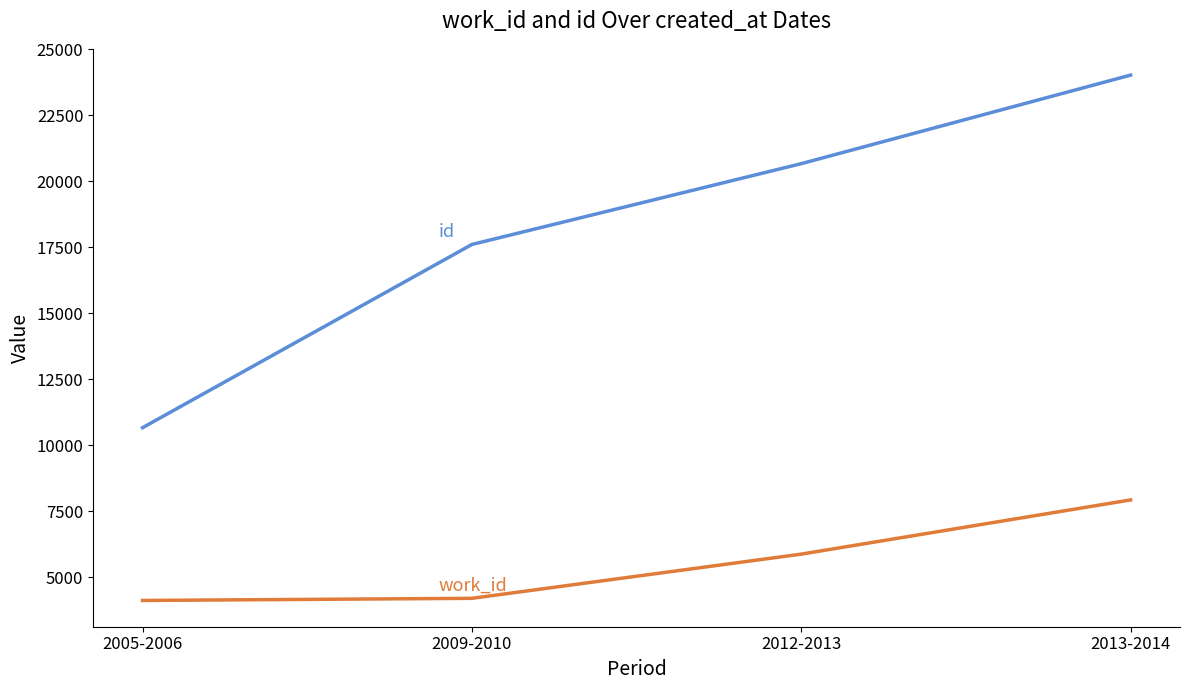

How many distinct data groups are displayed?

2